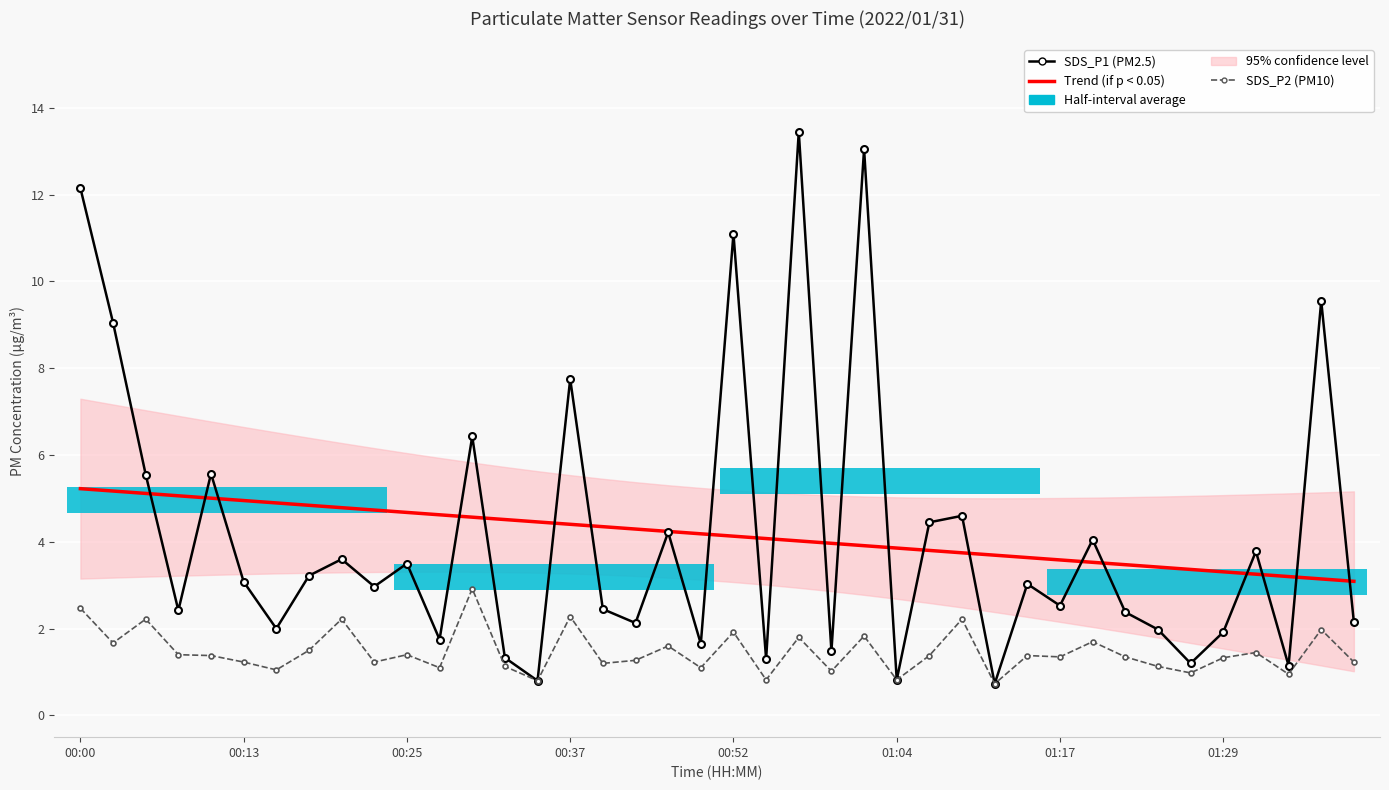

What is the spread (max minus min) of values at 18?

2.6